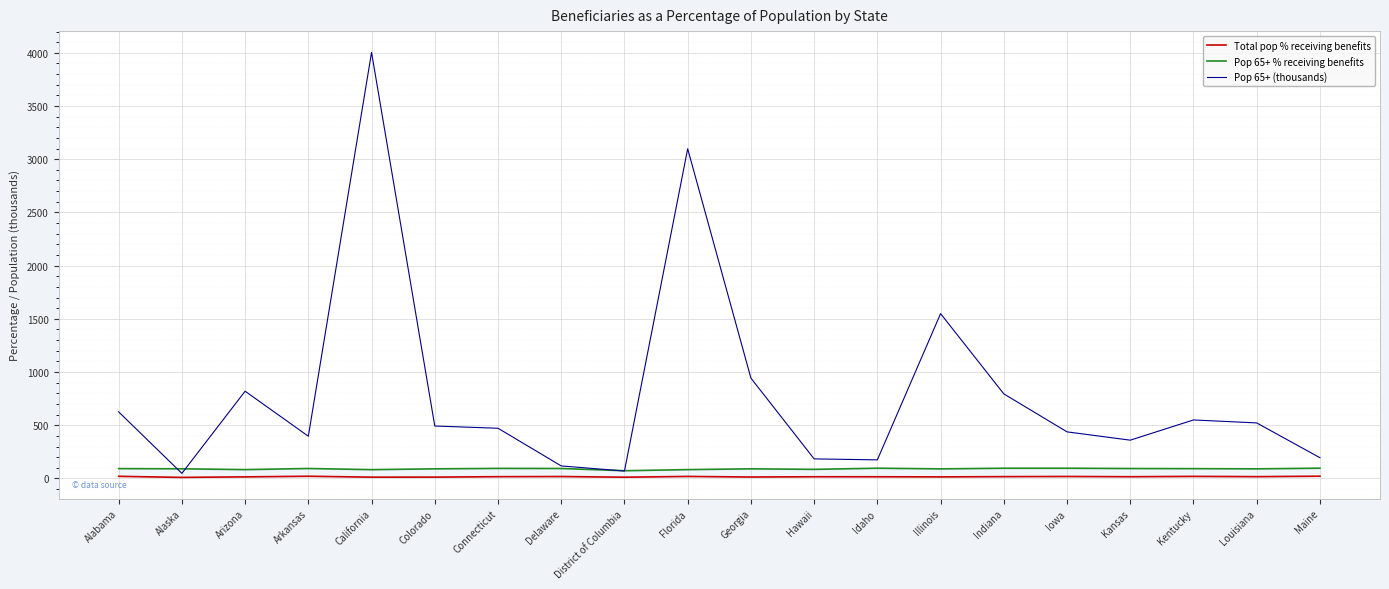

Where is the first local maximum for Pop 65+ (thousands)?

Arizona